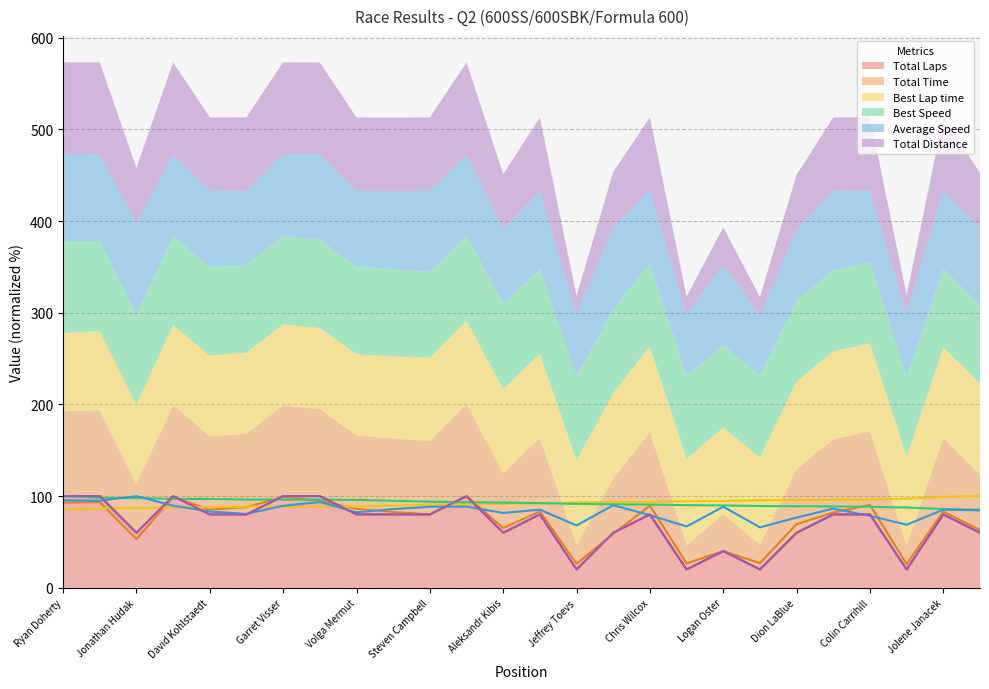

Is it true that Total Laps equals 80 at Volga Mermut?

True